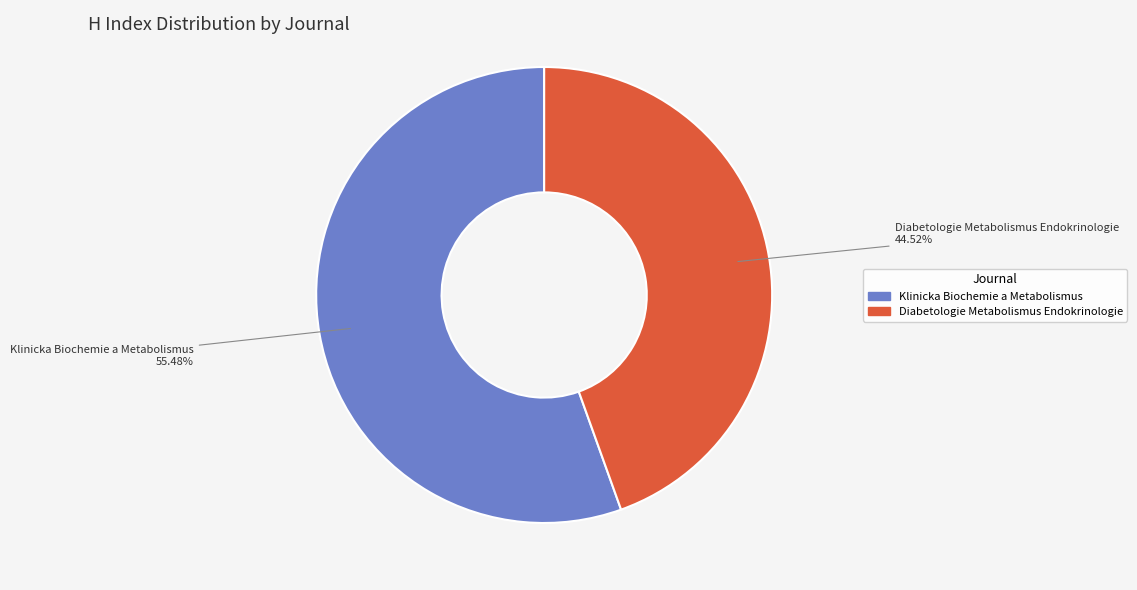

To the nearest percent, what is the difference between the largest and smallest slice percentages?

11%